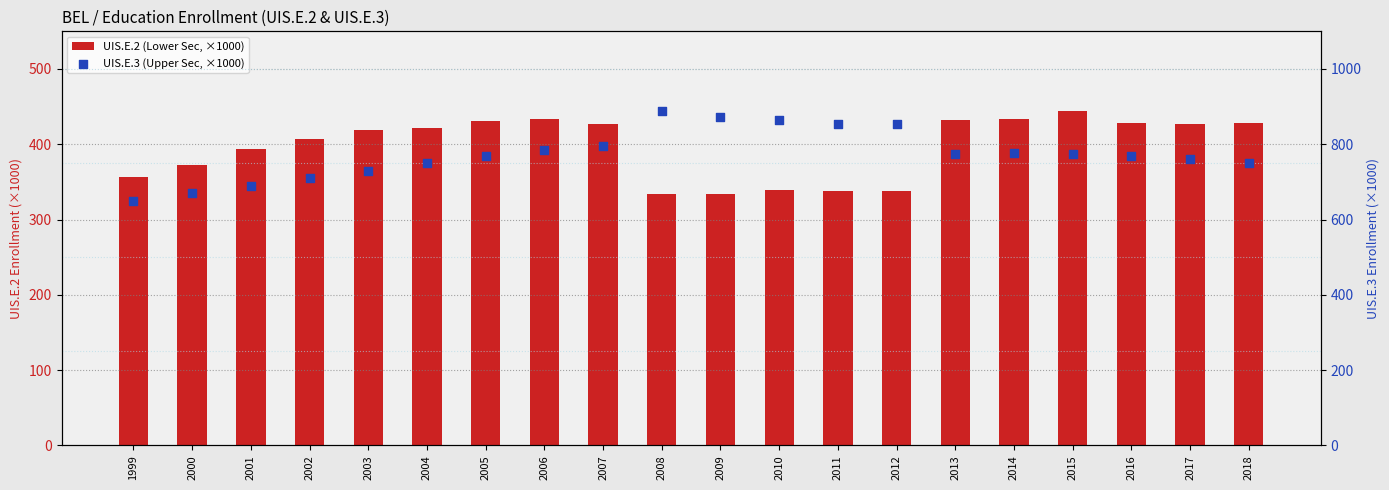

Which series has the largest total across all categories?

UIS.E.3 (Upper Sec, ×1000)